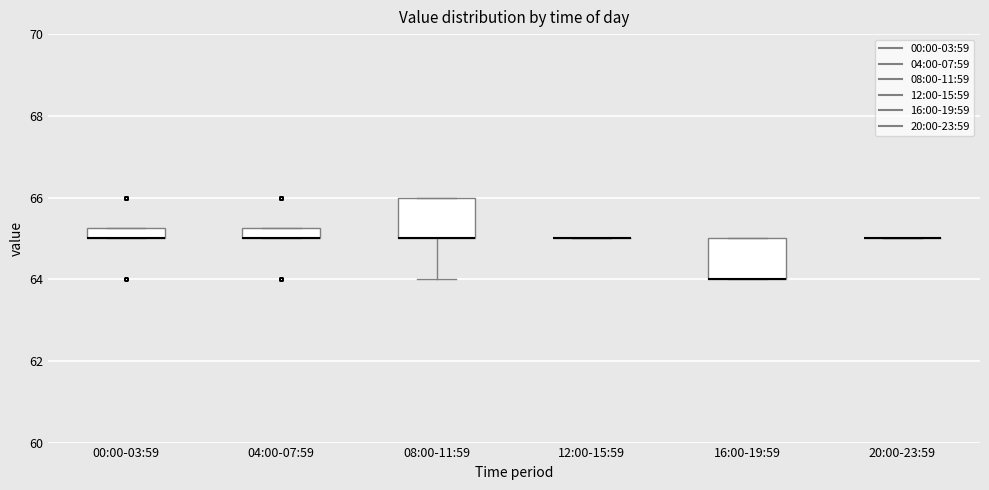

Where is the lower edge of the box for 16:00-19:59 on the y-axis? The values are not printed on the chart, so give them approximately, as read against the axis.

64.0